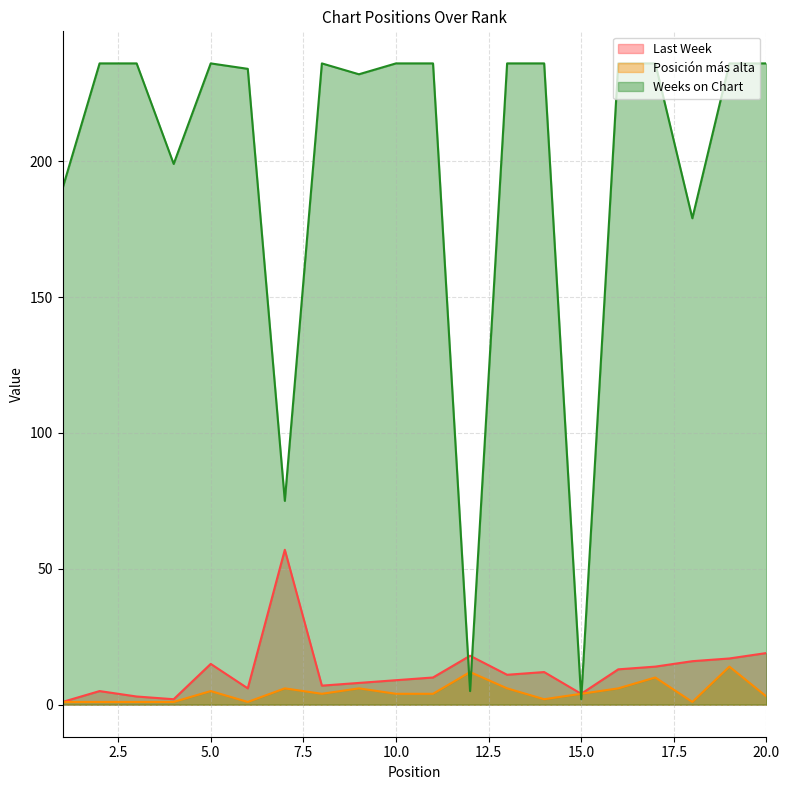

What is the greatest value displayed?

236